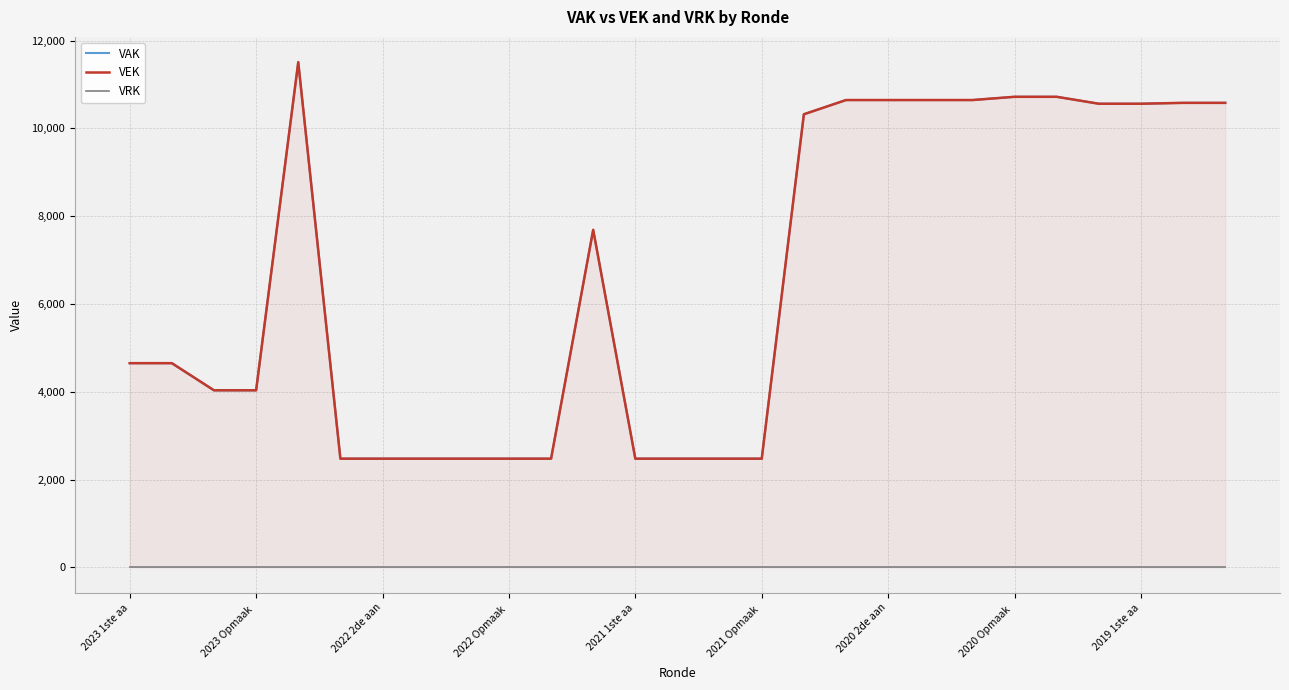

Which has a higher value, 16 or 2023 1ste aa?

16